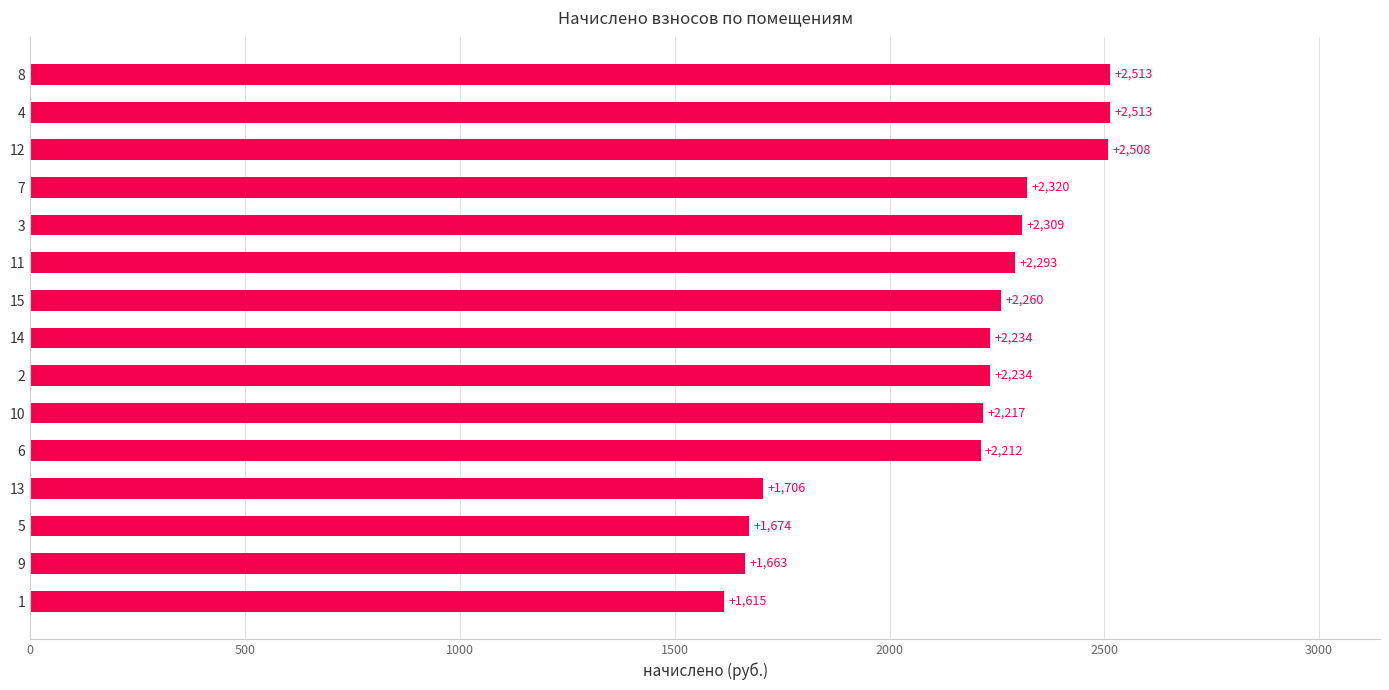

The chart shows a value of 2308.9 at 3. True or false?

True